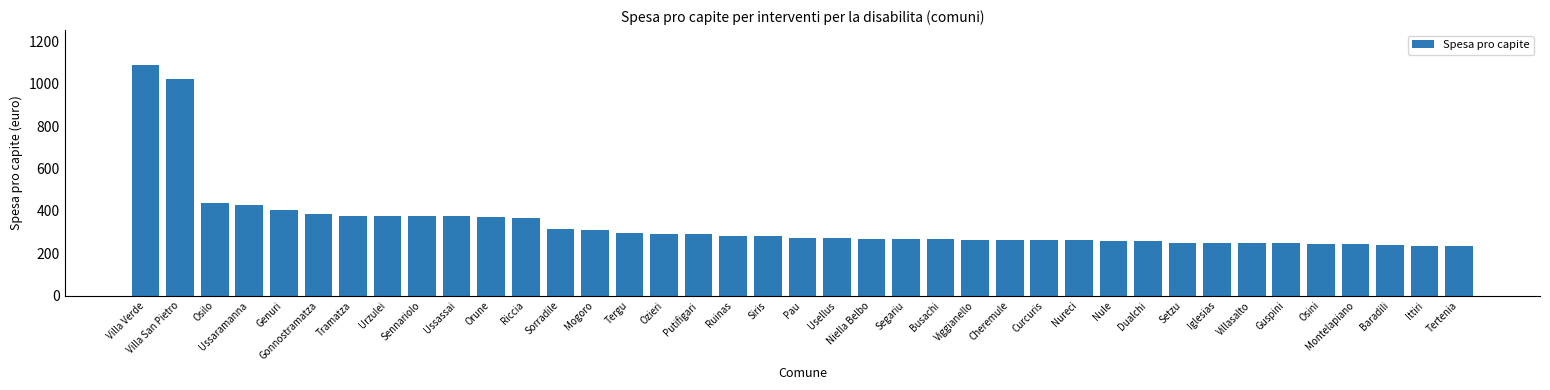

At which label is the value closest to 661?

Osilo